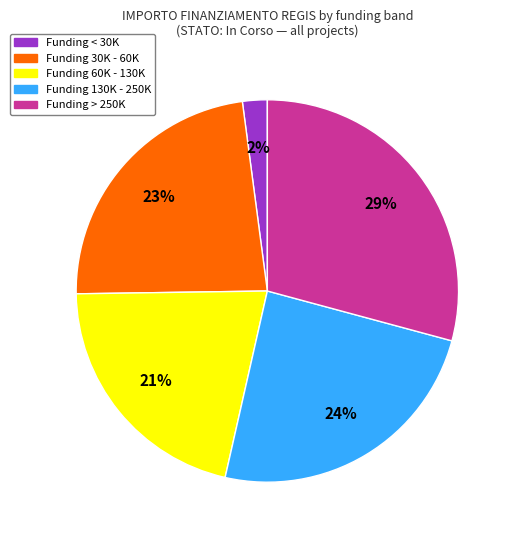

To the nearest percent, what is the difference between the largest and smallest slice percentages?

27%